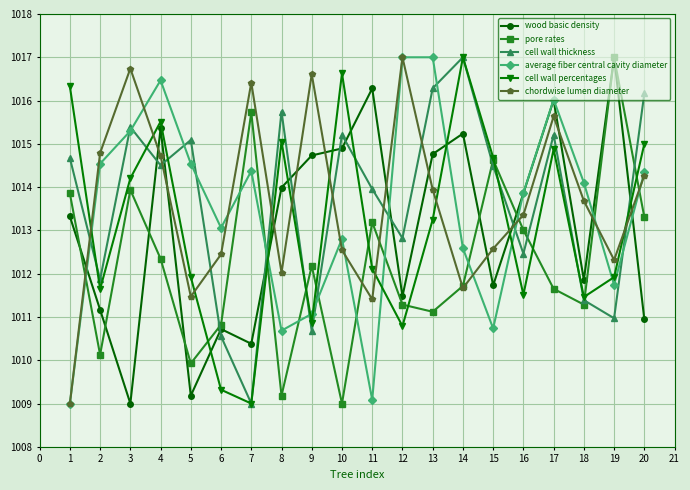

After their last crossing, which series has the higher values: cell wall thickness or chordwise lumen diameter?

cell wall thickness